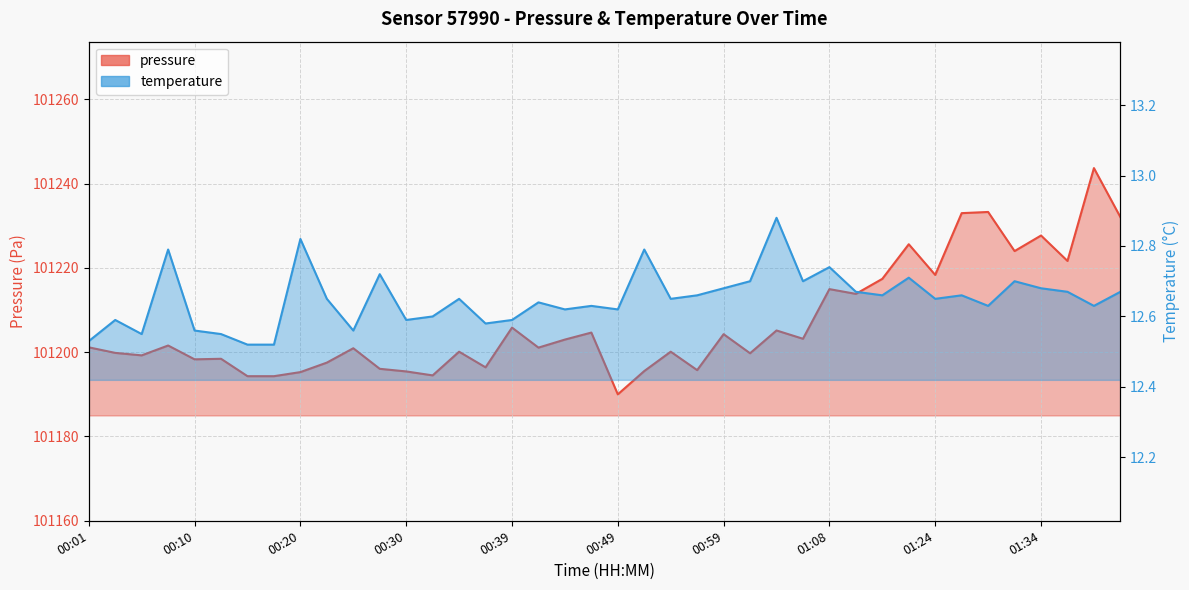

Which category has the lowest value in the temperature series?

00:15